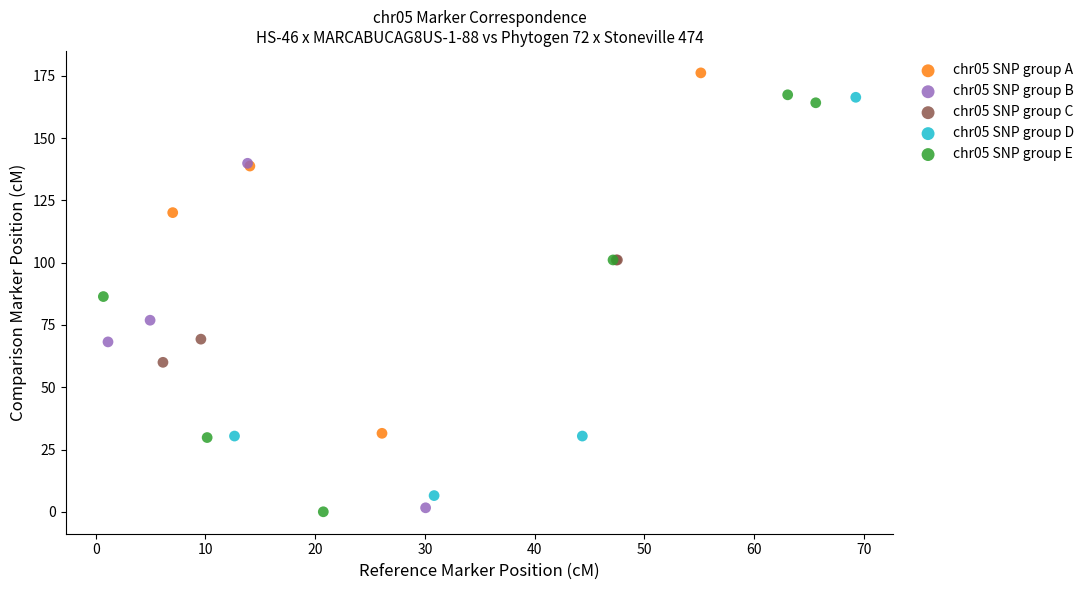

Which series reaches the maximum Y coordinate?

chr05 SNP group A